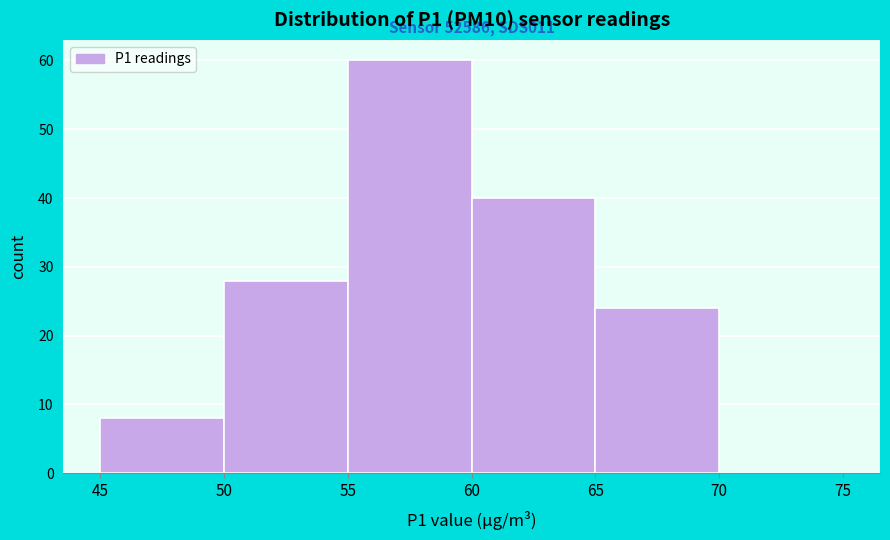

Which range on the x-axis has the tallest bar?

55 to 60